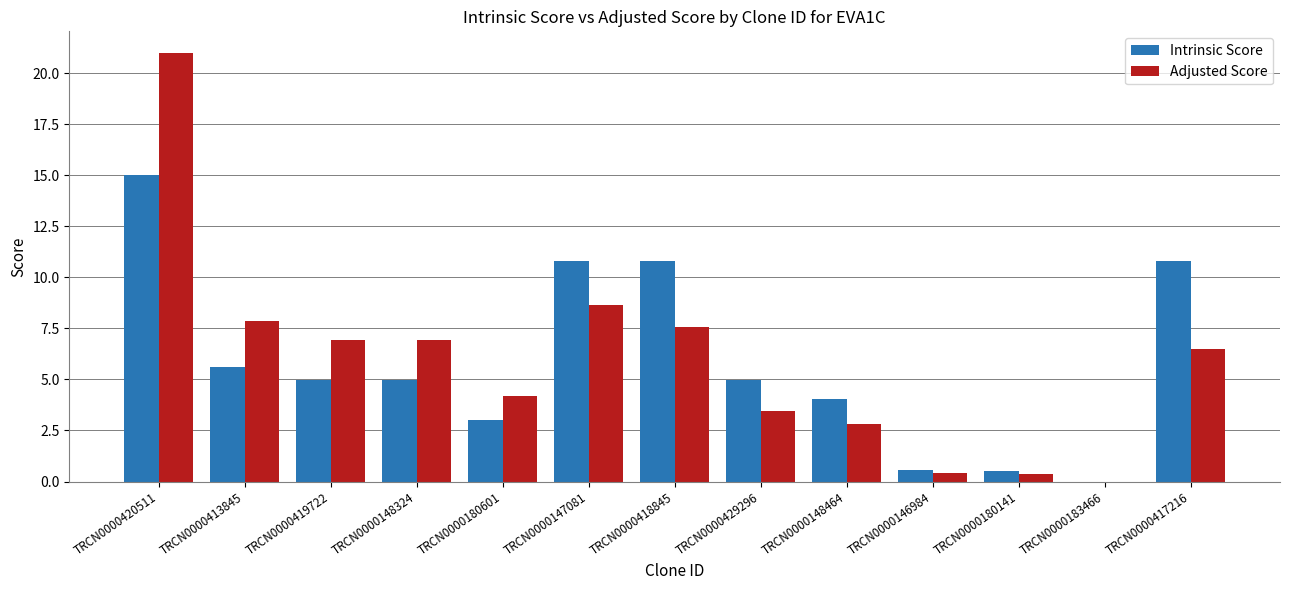

At which label is Adjusted Score closest to 10?

TRCN0000147081